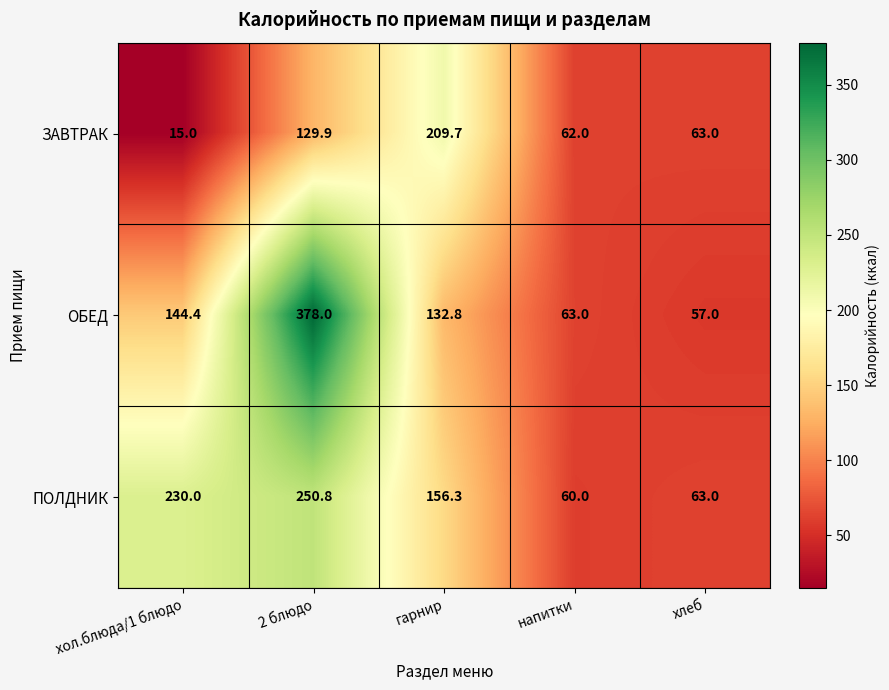

Rank the series by their maximum value, from highest to lowest.

ОБЕД, ПОЛДНИК, ЗАВТРАК